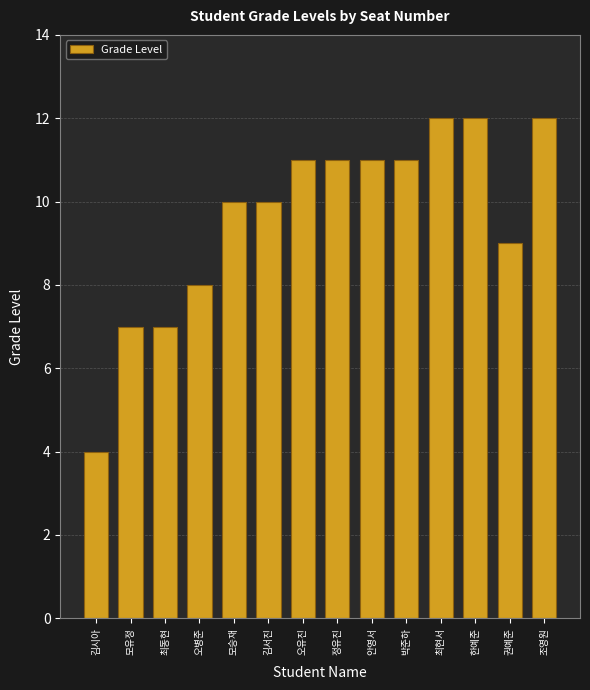

What is the label of the 9th bar from the right?

김서진